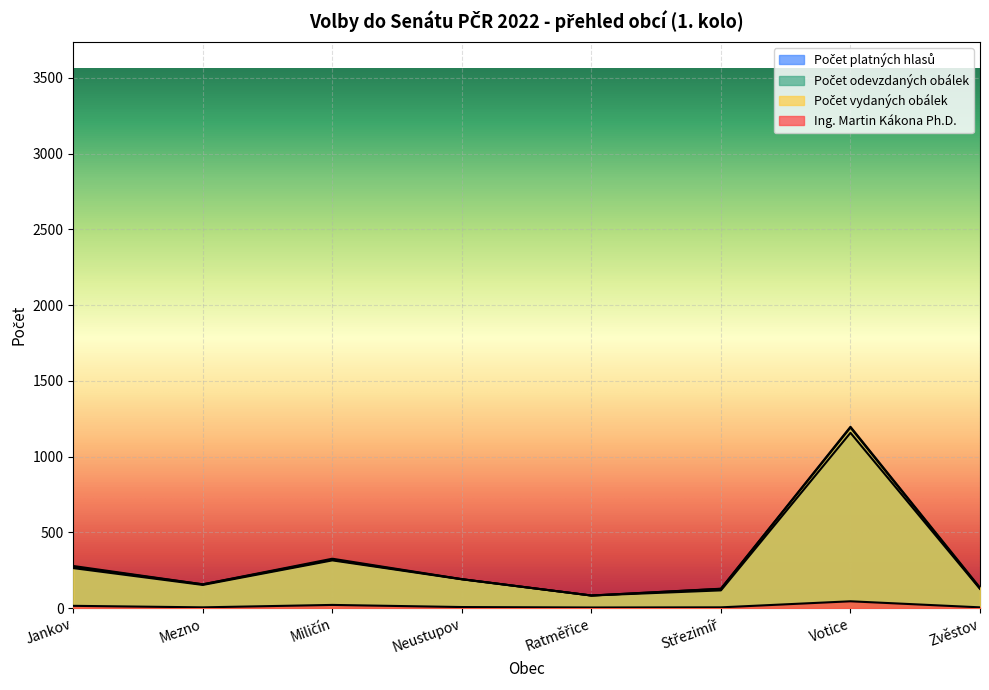

True or false: Ing. Martin Kákona Ph.D. and Počet odevzdaných obálek cross at least once.

False